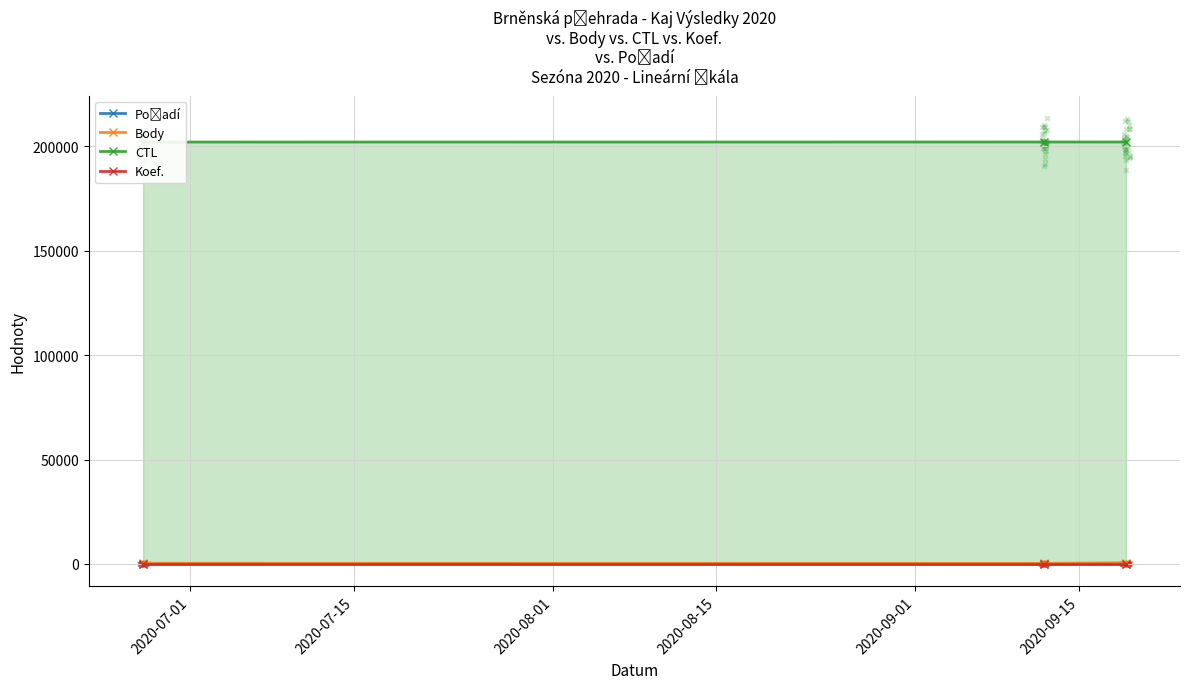

Which series has the largest total across all categories?

CTL